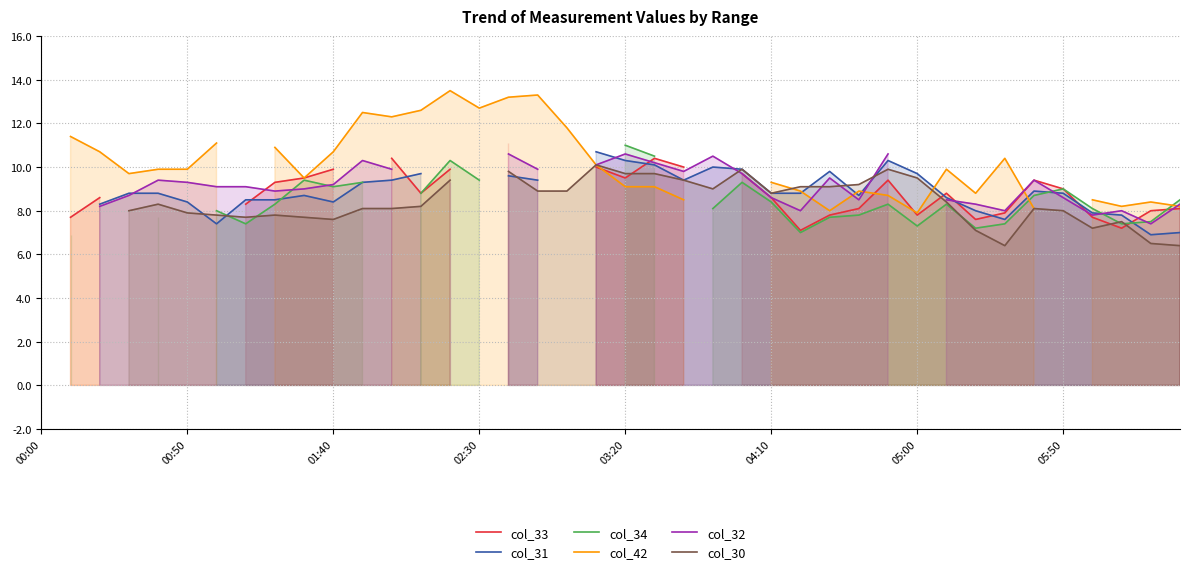

How many categories are shown in the chart?

40